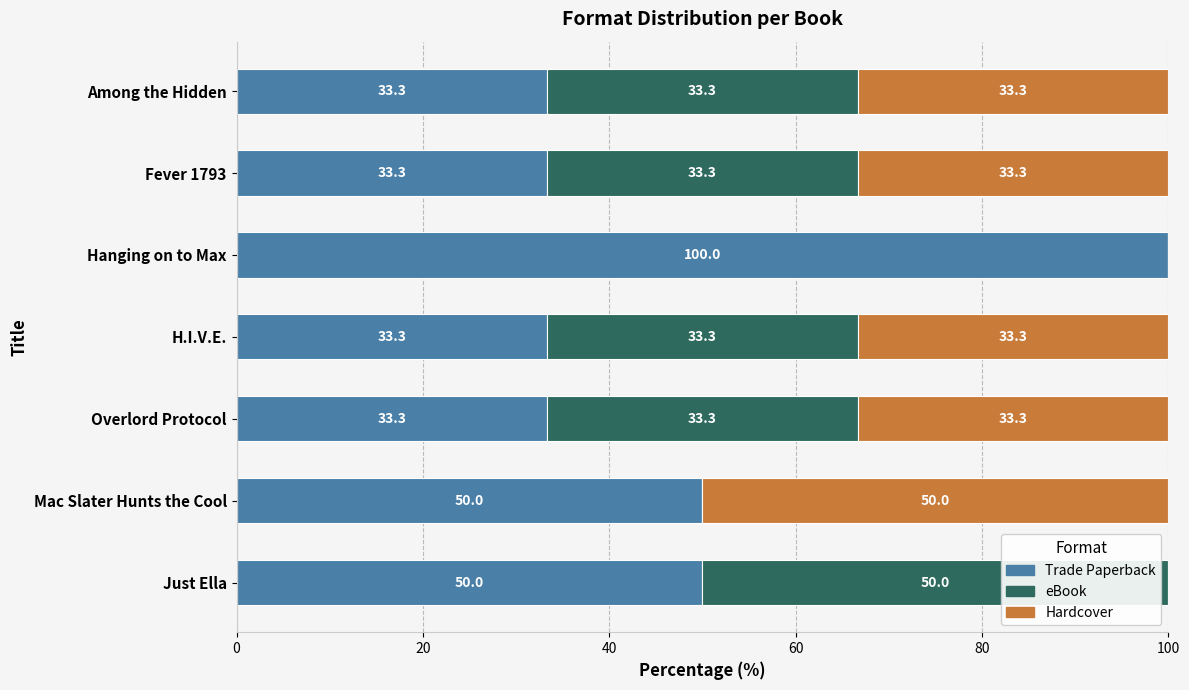

What is the approximate value of Trade Paperback at H.I.V.E.?

33.3